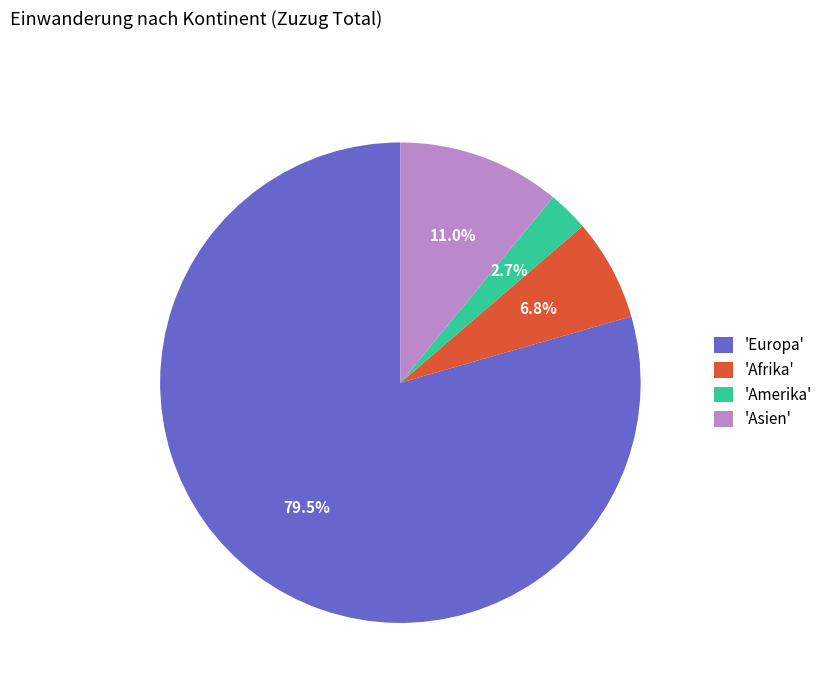

What is the majority slice?

'Europa'